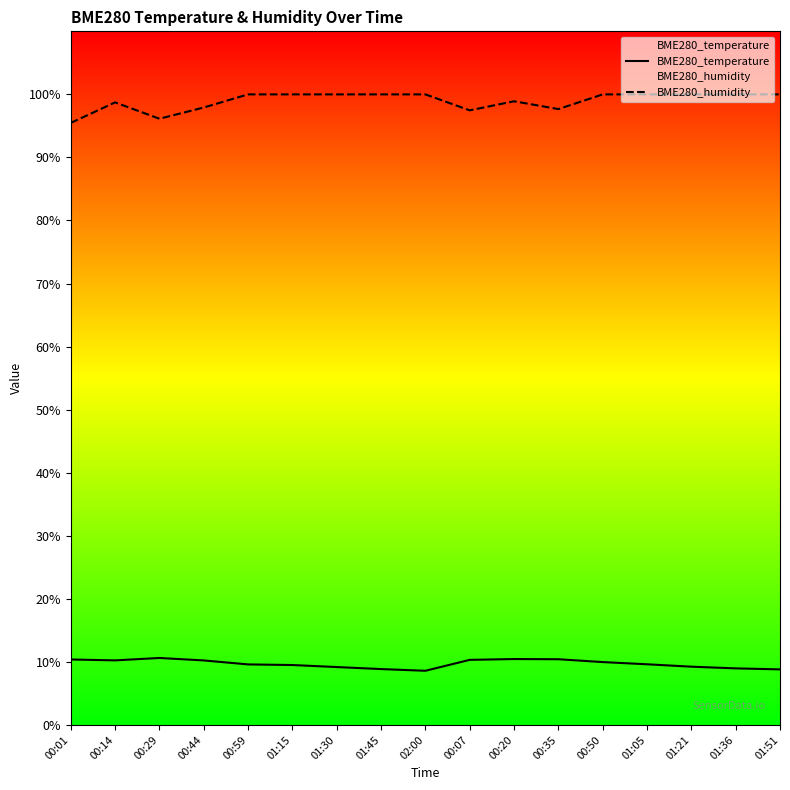

What is the total value across all series at 00:14?

109.0